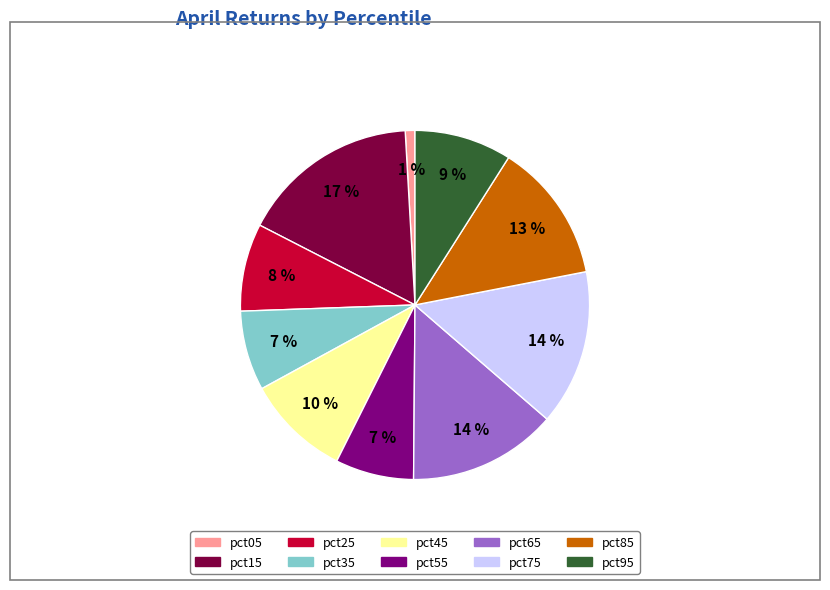

What percentage is the pct95 slice, to the nearest percent?

9%